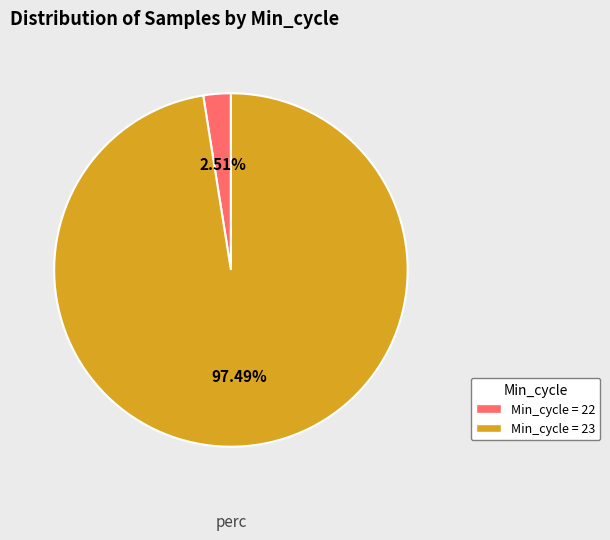

Does any single category account for the majority?

Yes